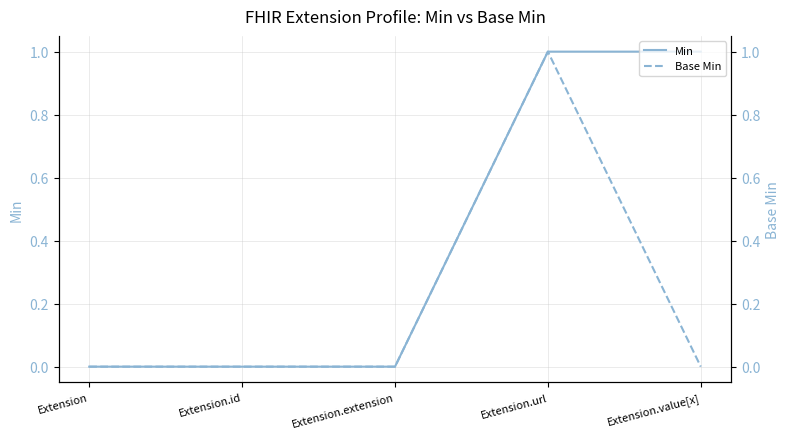

What is the sum of all Base Min values?

1